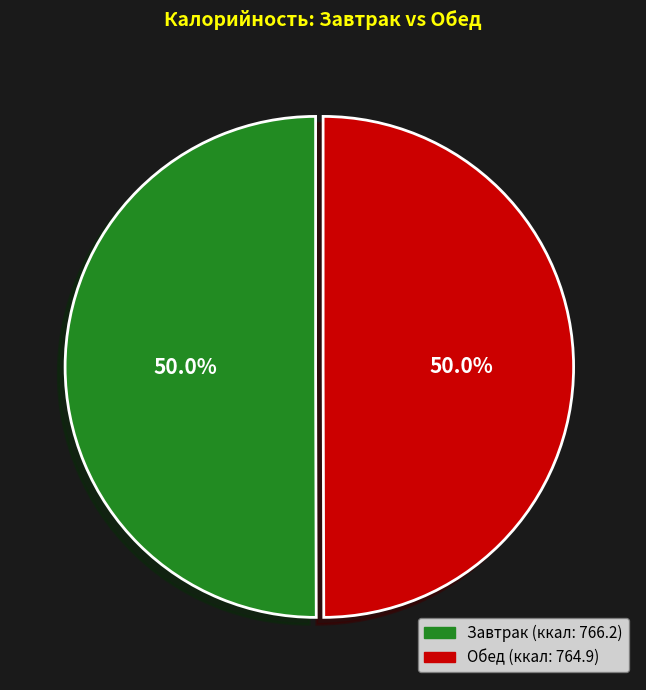

How many slices are in this pie chart?

2